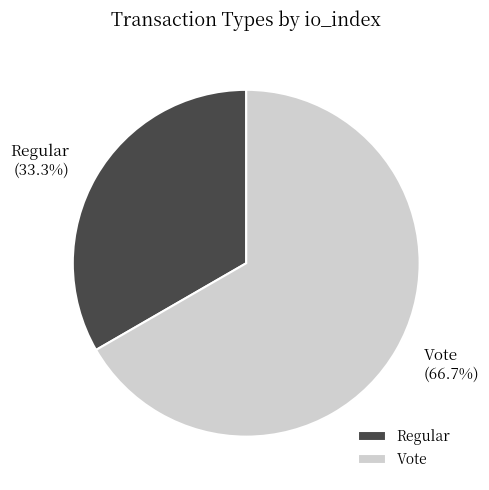

To the nearest percent, what is the difference between the Regular and Vote slice percentages?

33%